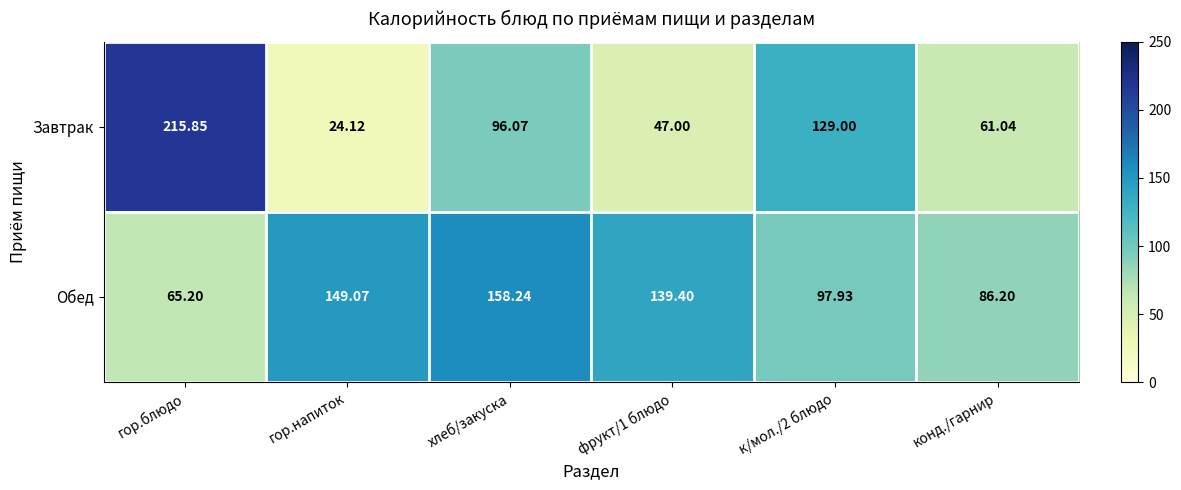

Where does the Завтрак series first go above 96?

гор.блюдо